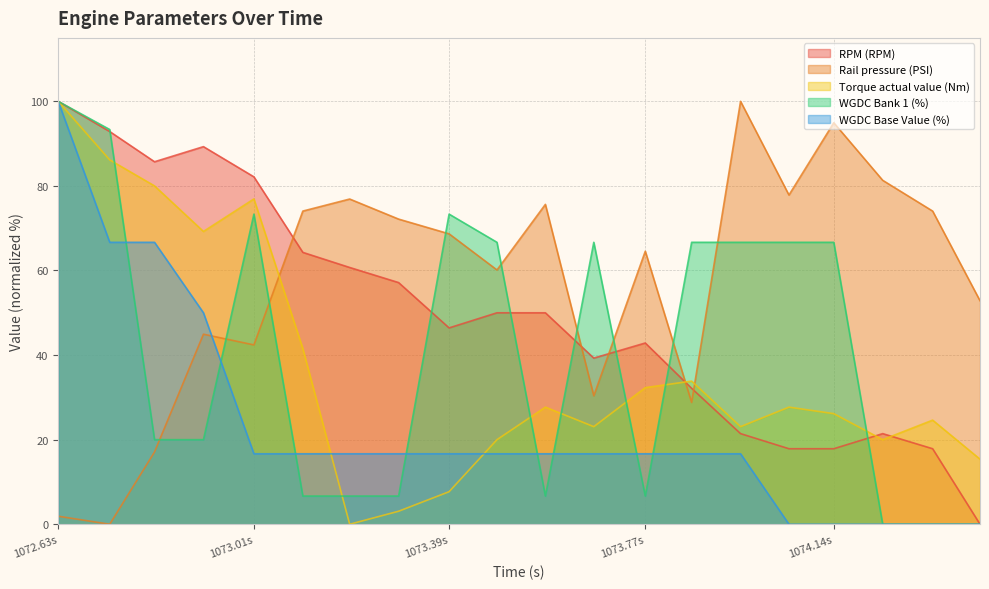

What is the label of the 11th point from the right?

1073.483